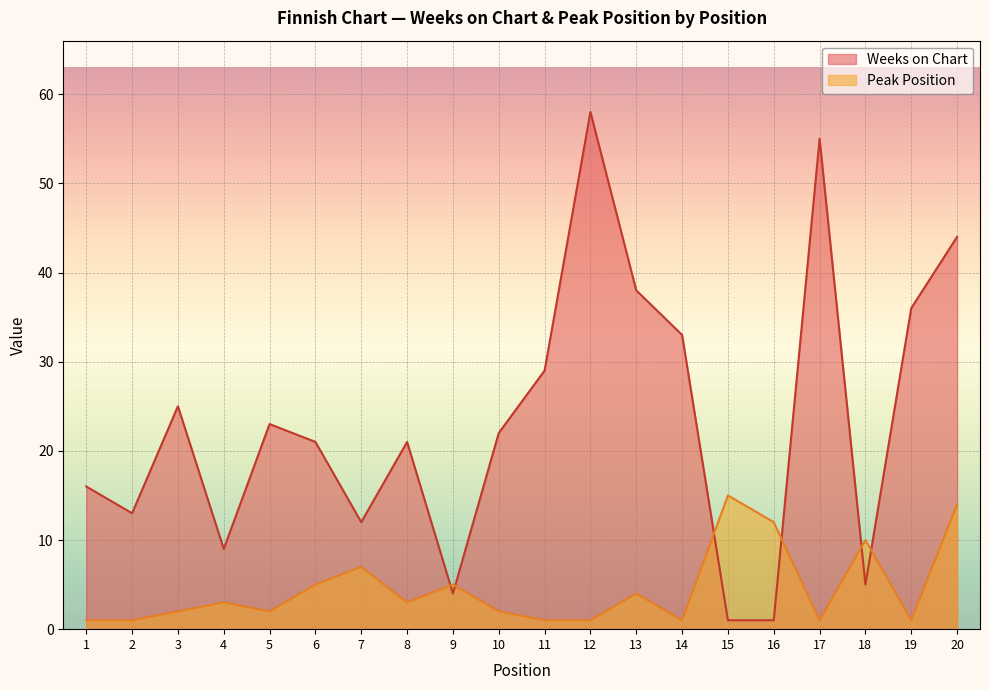

At which category is the sum across all series the highest?

12